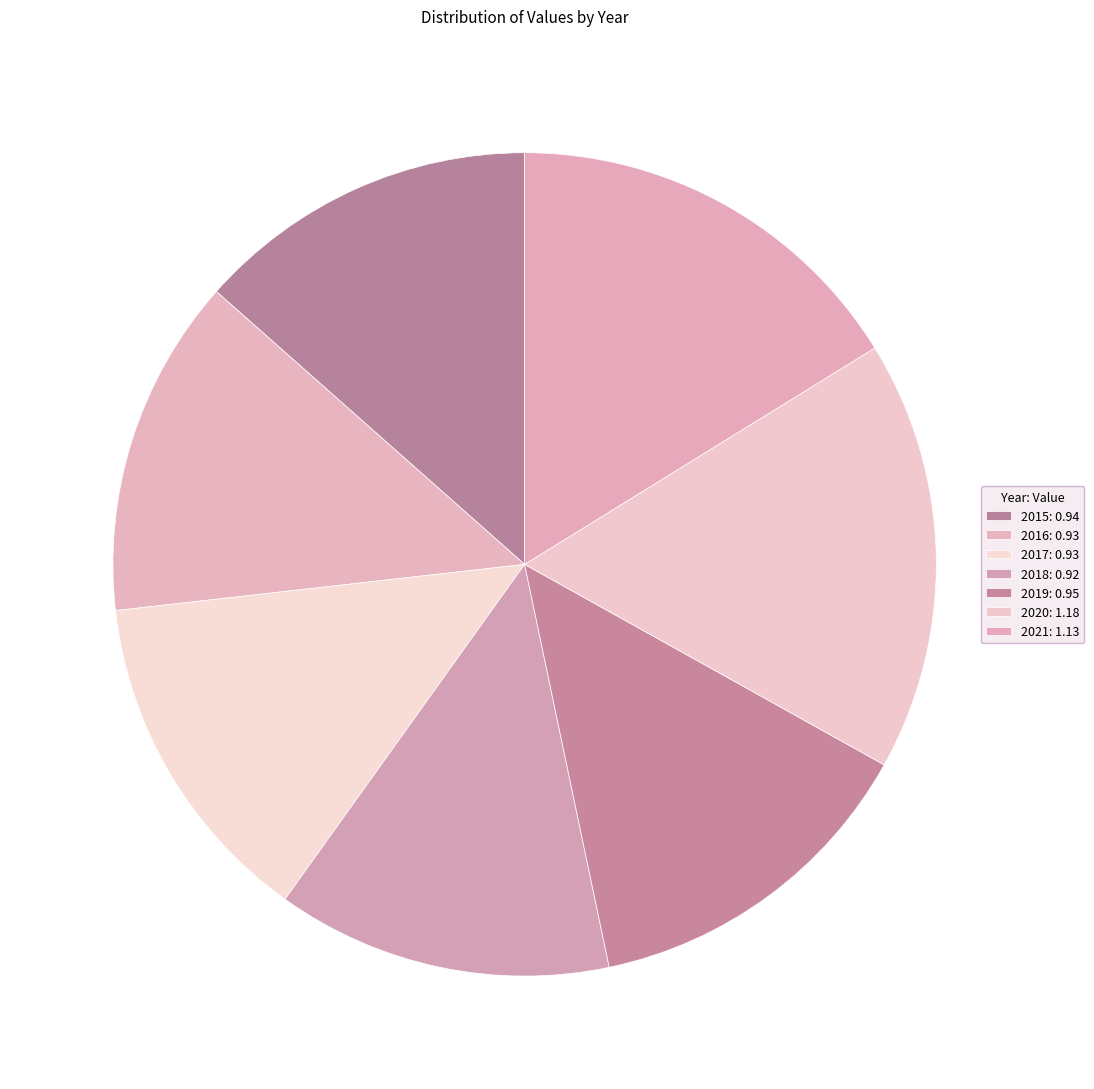

To the nearest percent, what is the difference between the 2018 and 2021 slice percentages?

3%